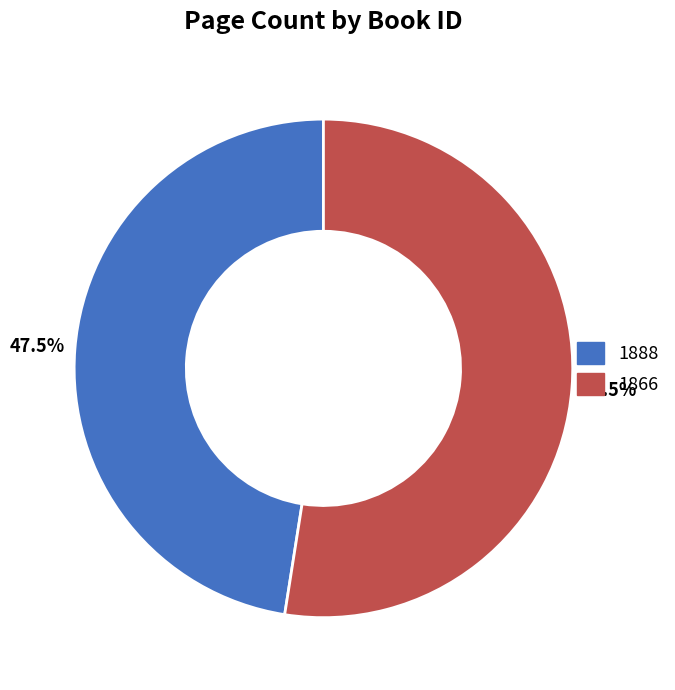

Which category has the smallest portion of the pie?

1888